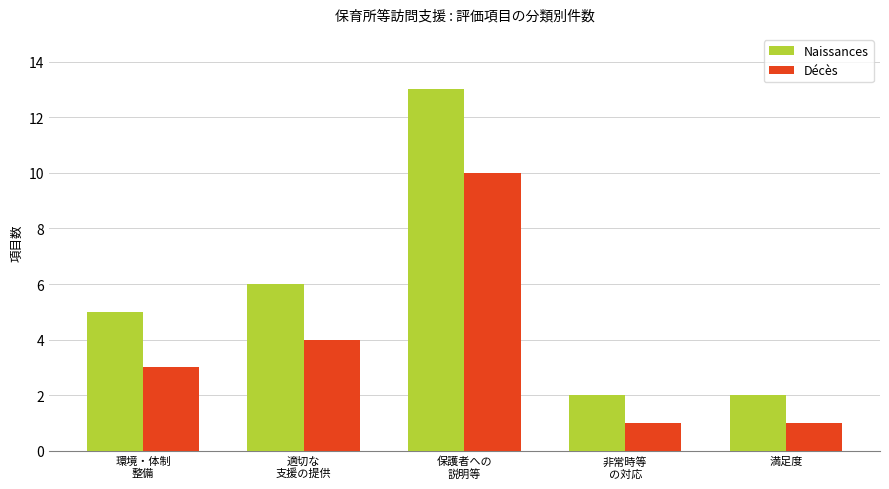

Reading left to right, transcribe all the data shown in this chart.

Naissances: 環境・体制
整備=5	適切な
支援の提供=6	保護者への
説明等=13	非常時等
の対応=2	満足度=2
Décès: 環境・体制
整備=3	適切な
支援の提供=4	保護者への
説明等=10	非常時等
の対応=1	満足度=1